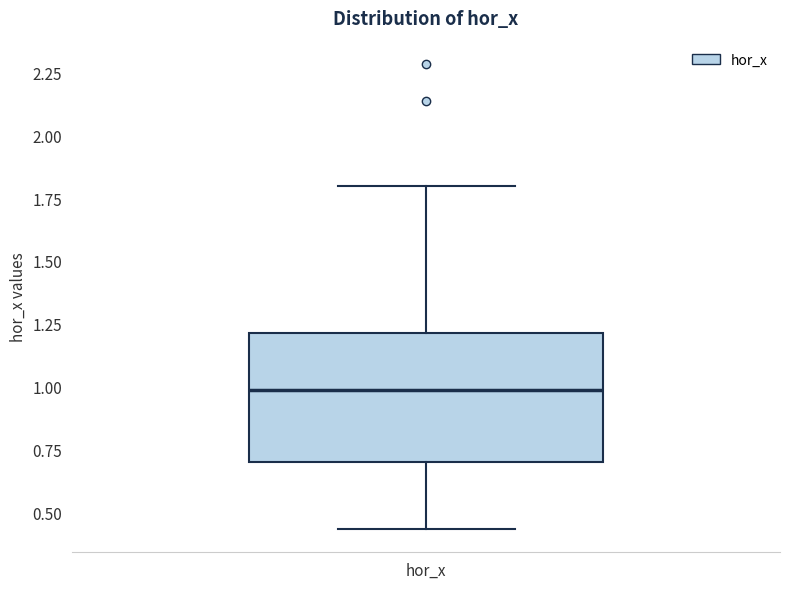

Where is the upper edge of the box for hor_x on the y-axis? The values are not printed on the chart, so give them approximately, as read against the axis.

1.20